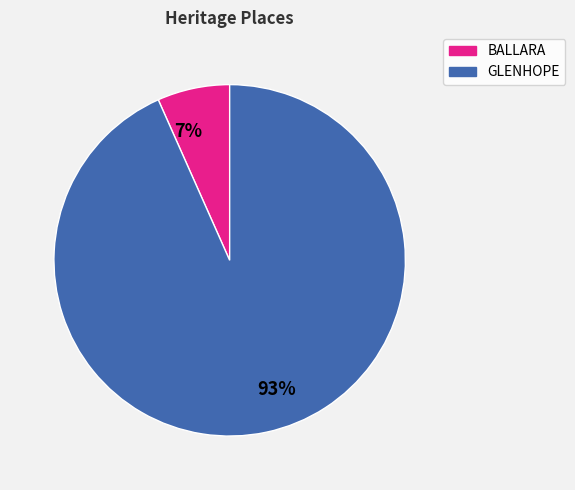

Which slice represents more than half of the pie?

GLENHOPE